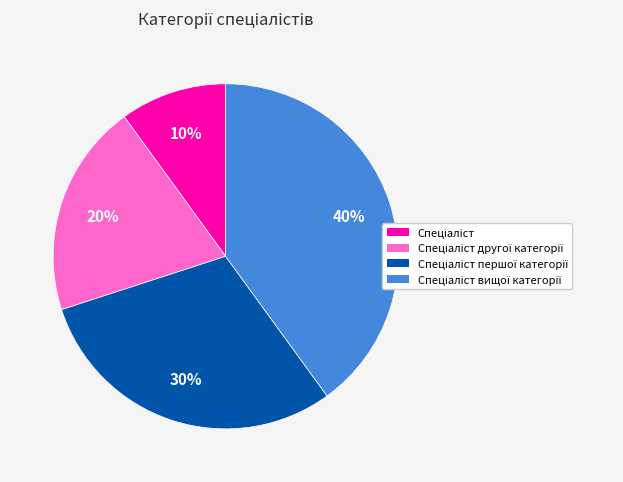

How many segments does this pie chart have?

4